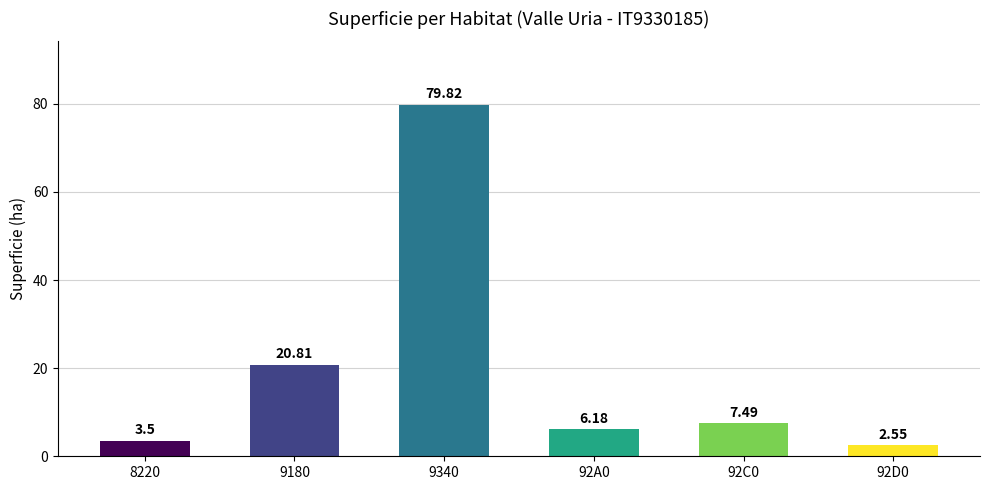

List the labels in order of value, largest first.

9340, 9180, 92C0, 92A0, 8220, 92D0